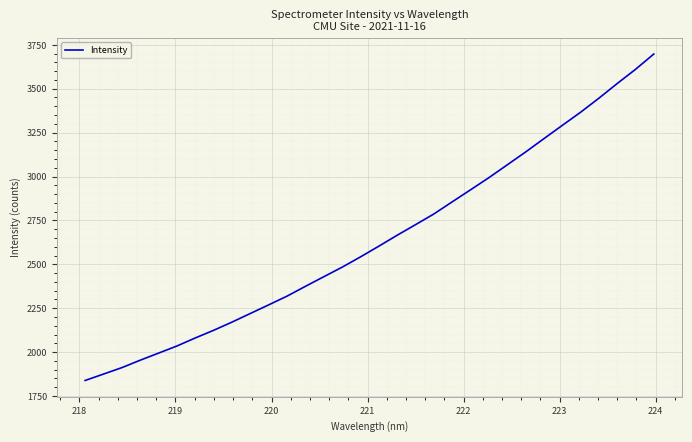

What is the difference between the maximum and minimum values?

1859.2